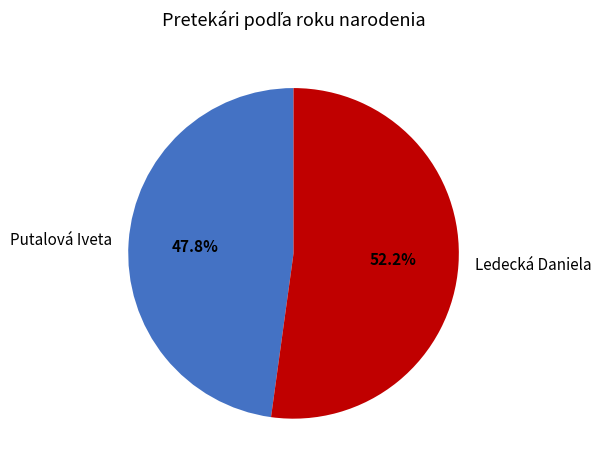

What is the smallest slice in the pie chart?

Putalová Iveta